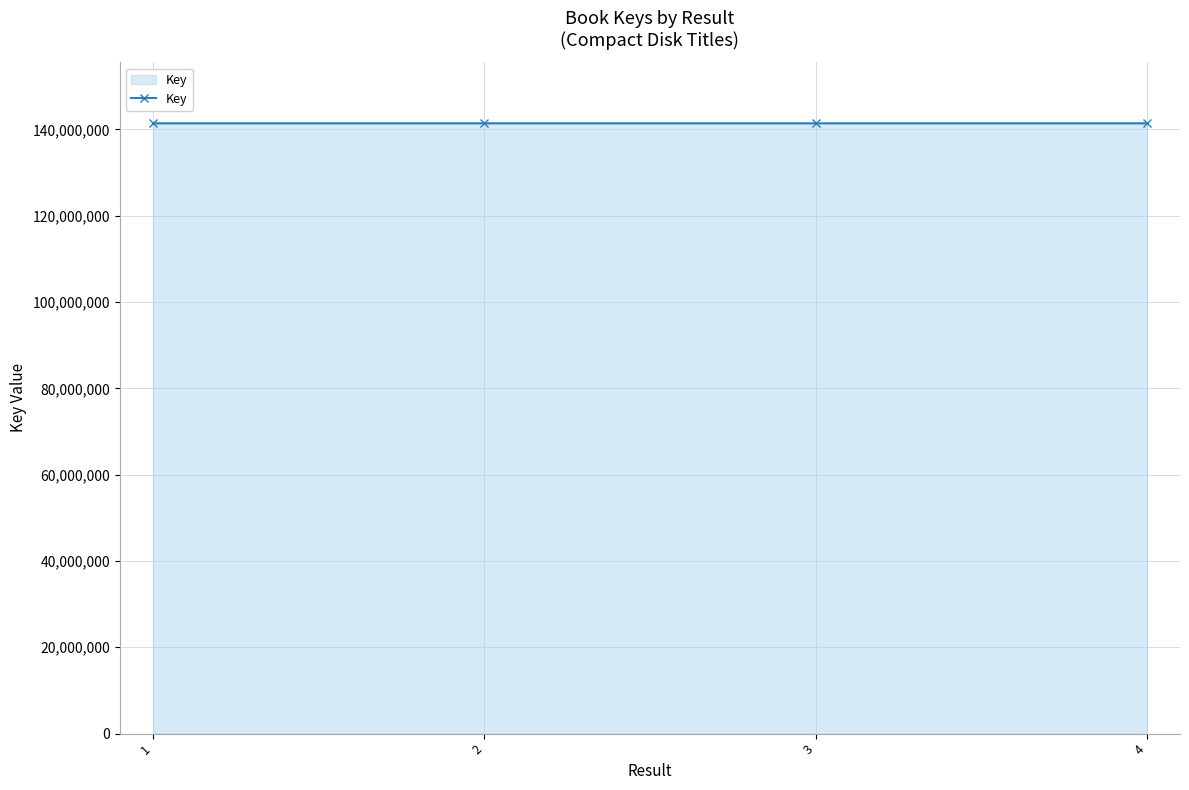

Approximately how many times larger is the value at 1 compared to 3?

1.0